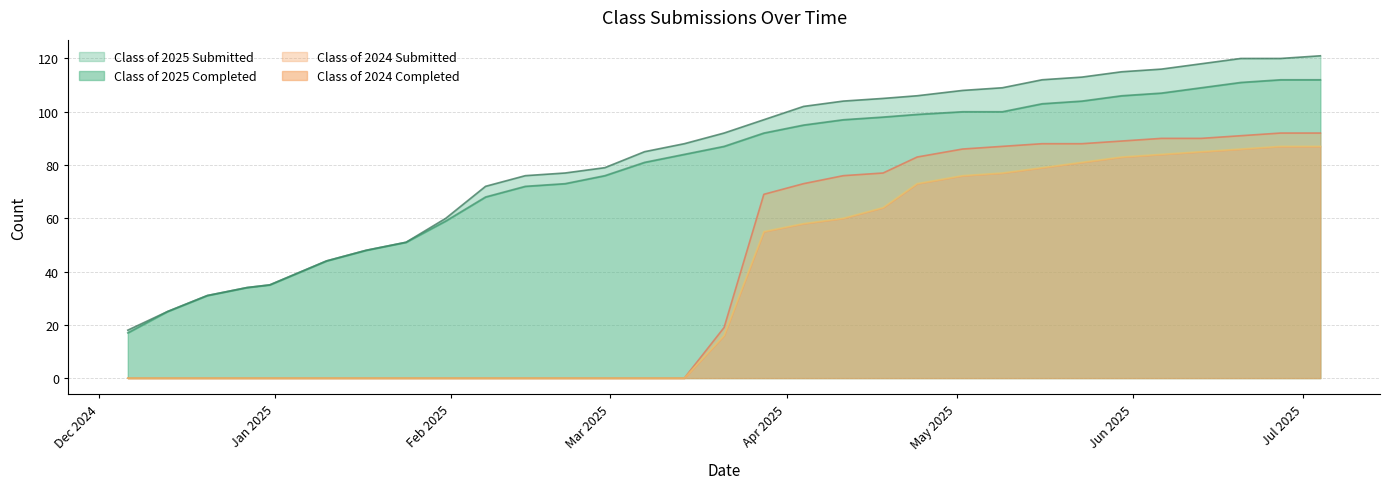

Does the chart display data point markers on the line(s)?

No